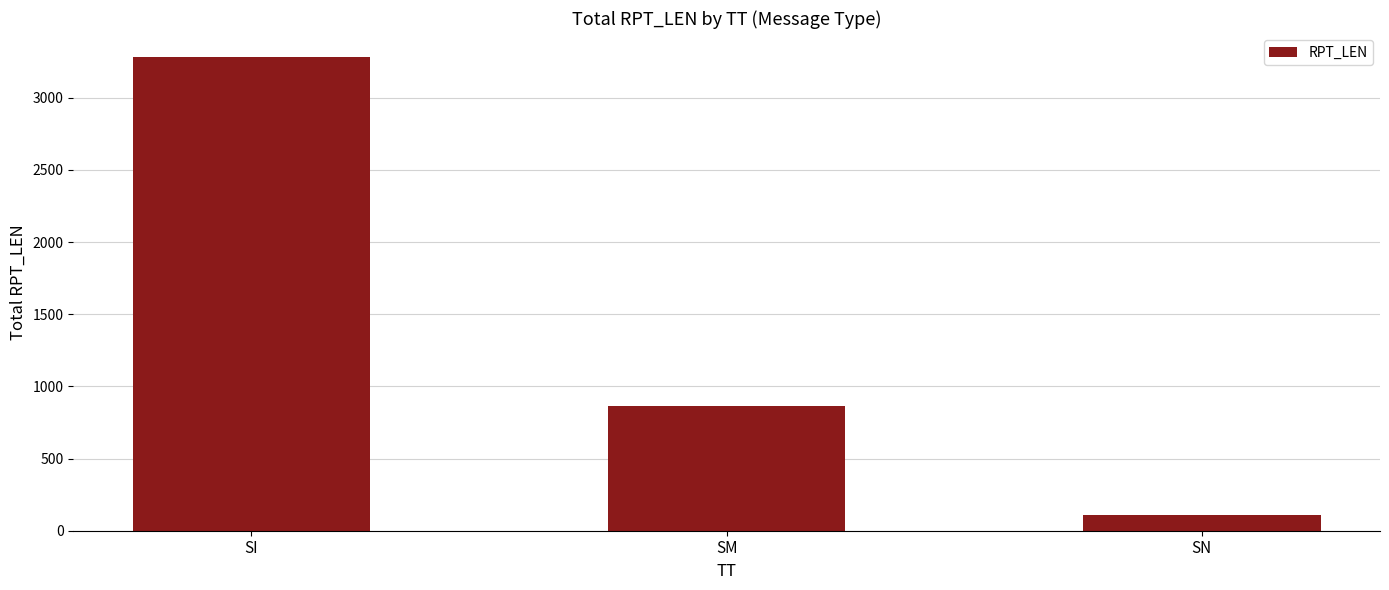

Which label corresponds to the largest value in the chart?

SI